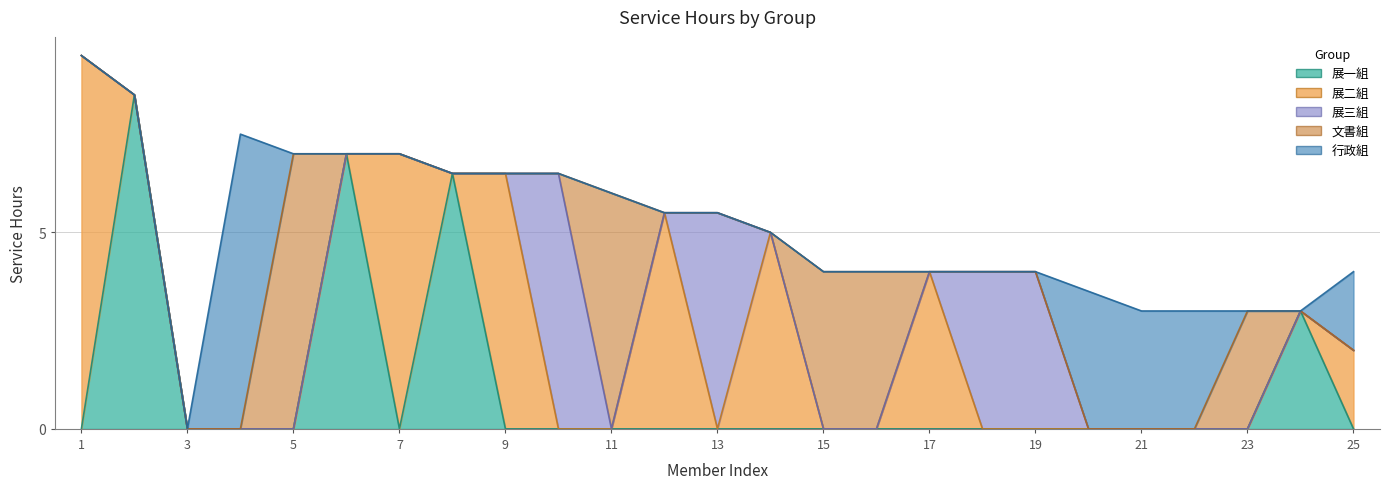

At which category does 行政組 reach its first local peak?

4